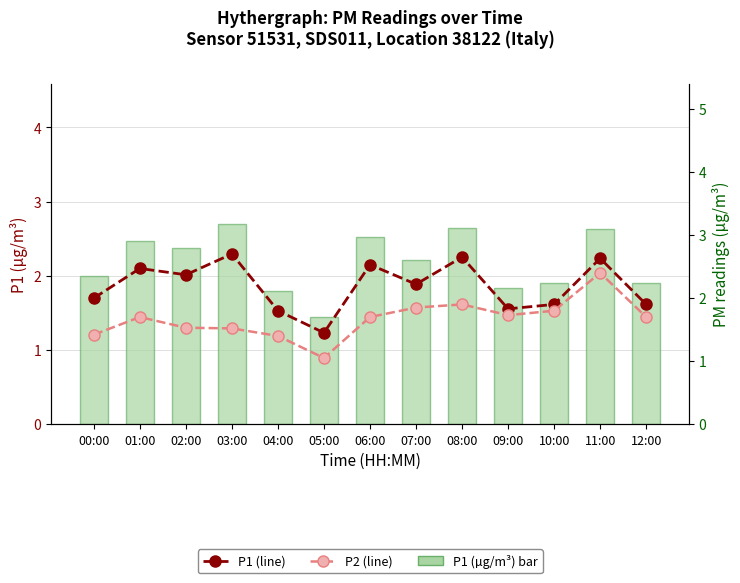

Is the value of P1 (bar) at 08:00 greater than the value of P1 (line) at 05:00?

Yes